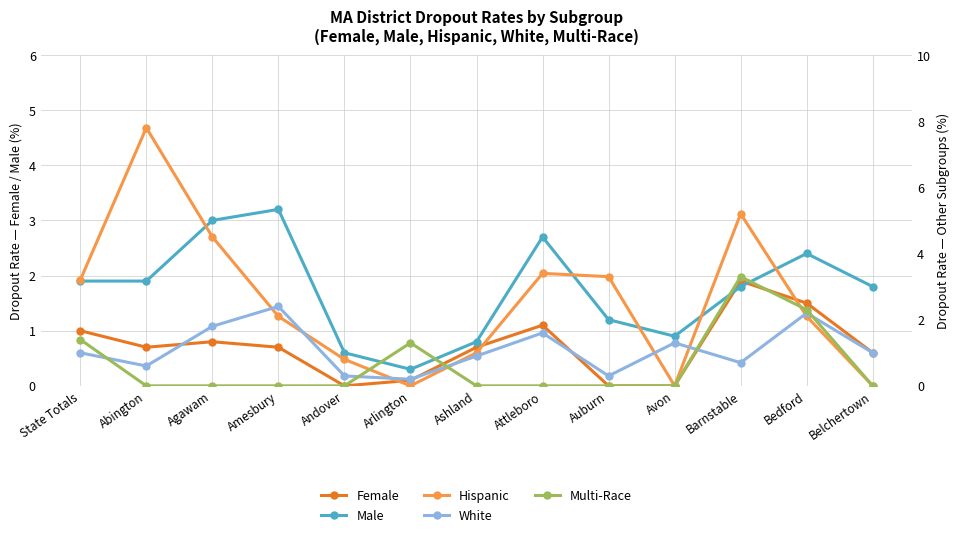

Where is Female nearest to the value 0?

Andover